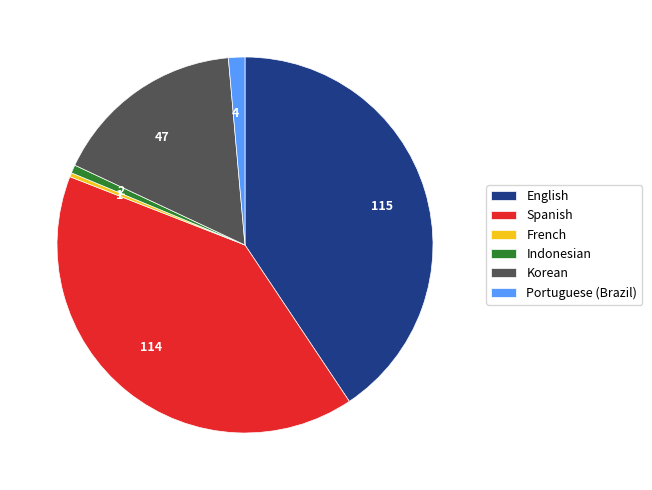

Does any single category account for the majority?

No